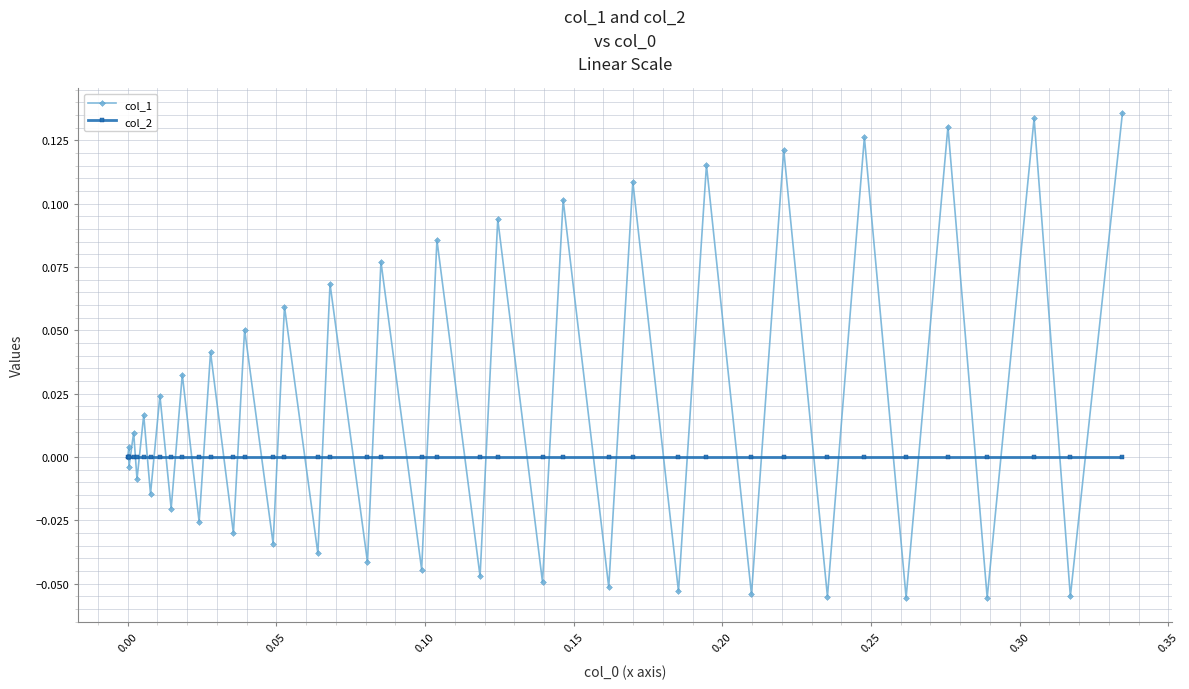

Which series has the largest total across all categories?

col_1